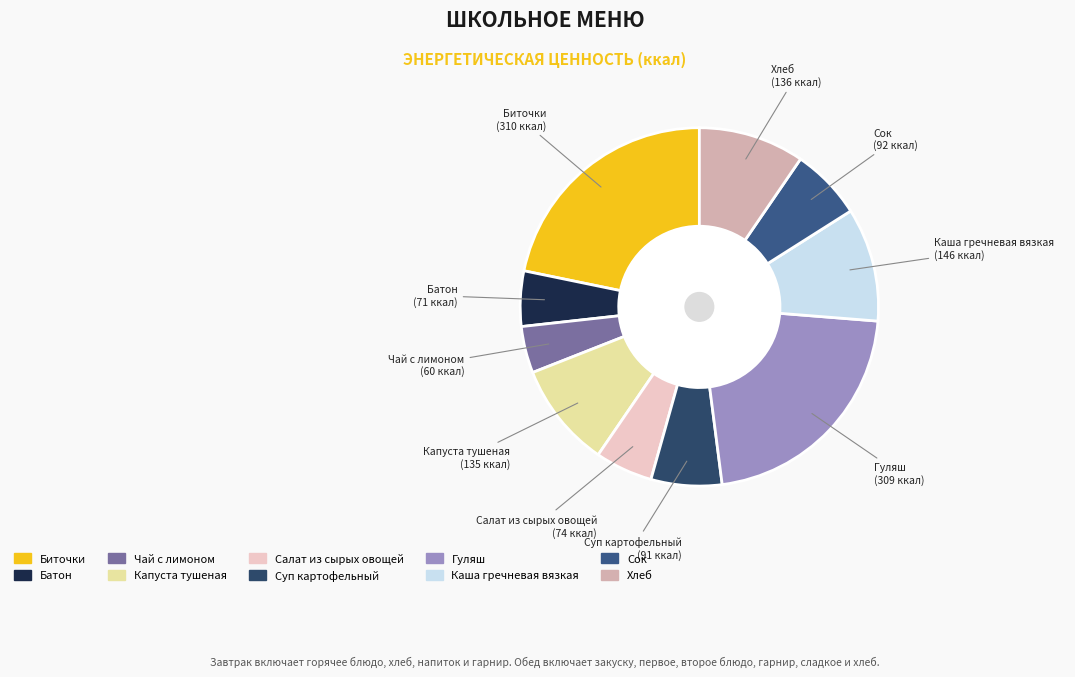

What is the smallest slice in the pie chart?

Чай с лимоном